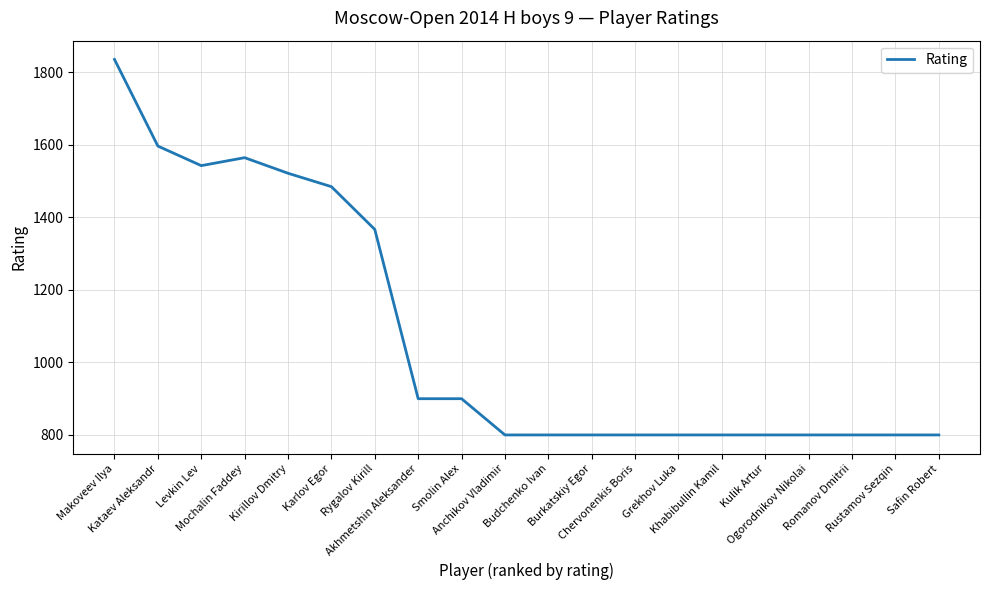

How many lines are shown in the chart?

1